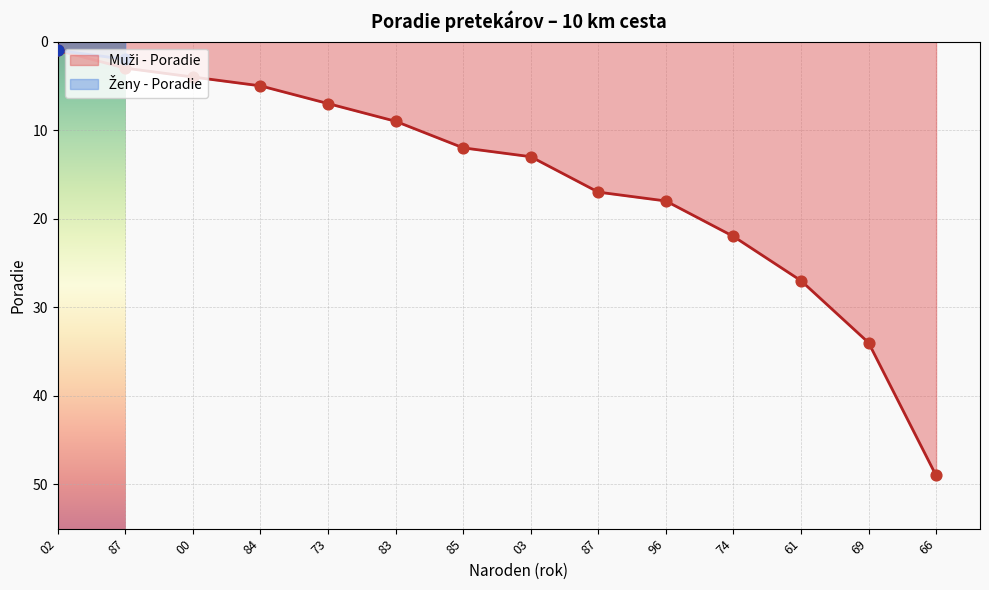

Between 73 and 66, which is larger?

66